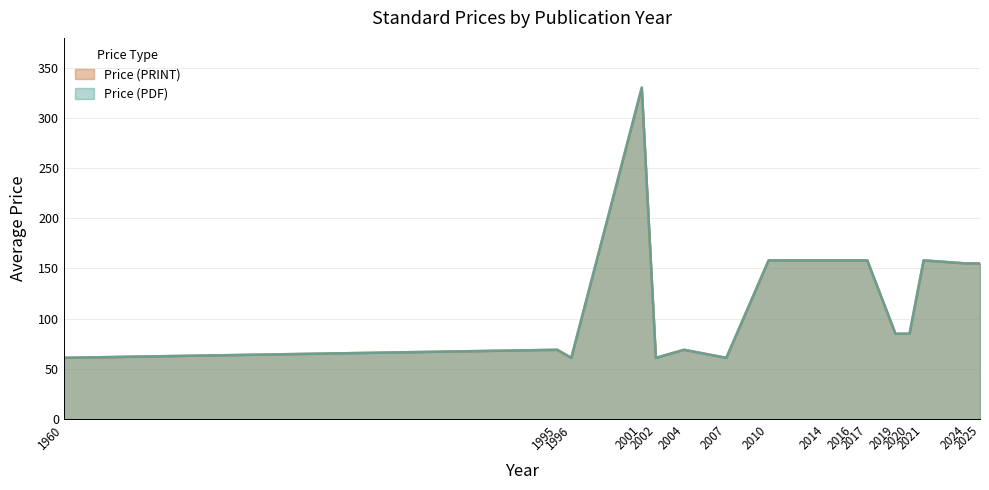

At which category does the chart reach its minimum across all series?

1960